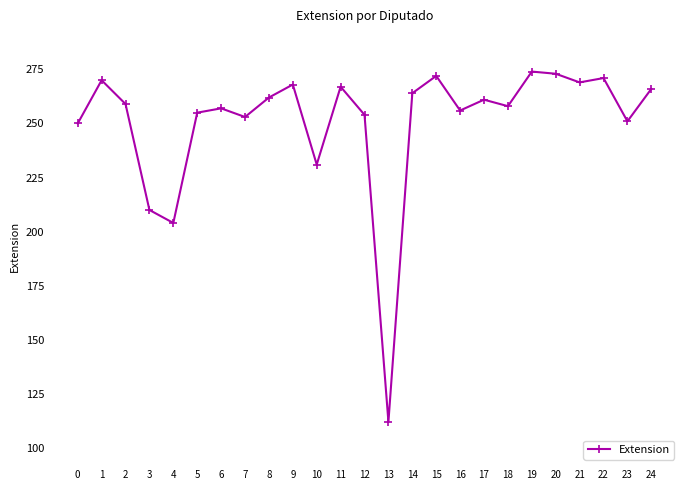

What is the value of the 13th point from the left?

254